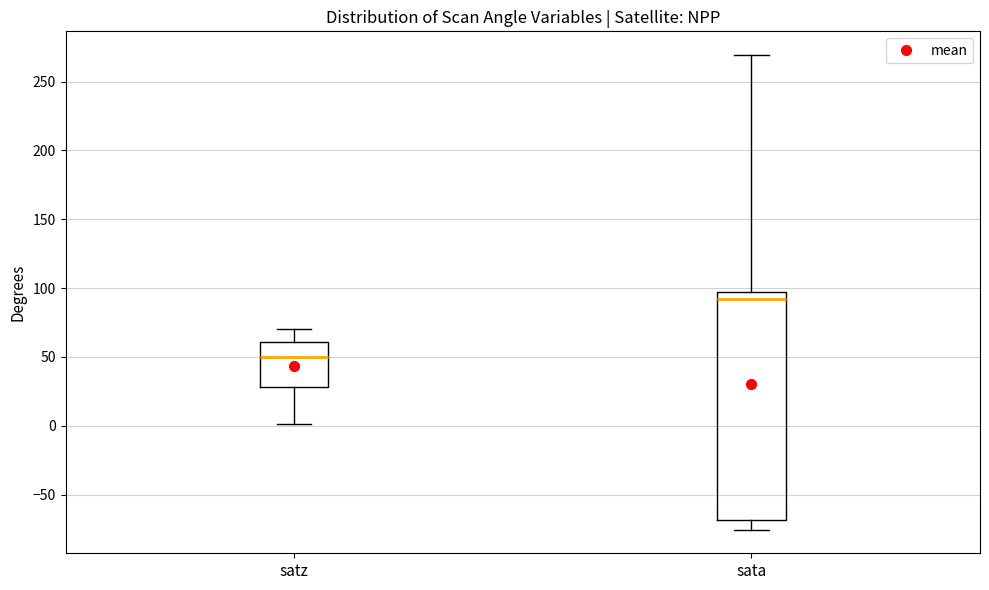

Reading left to right, transcribe this box plot: for each box, give where its median line is, the range the box spans, and where its two whiskers end, as read against the y-axis. The values are not printed on the chart, so give them approximately, as read against the axis.

satz: median 50, box 30 to 60, whiskers 0 to 70
sata: median 90, box -70 to 95, whiskers -75 to 270